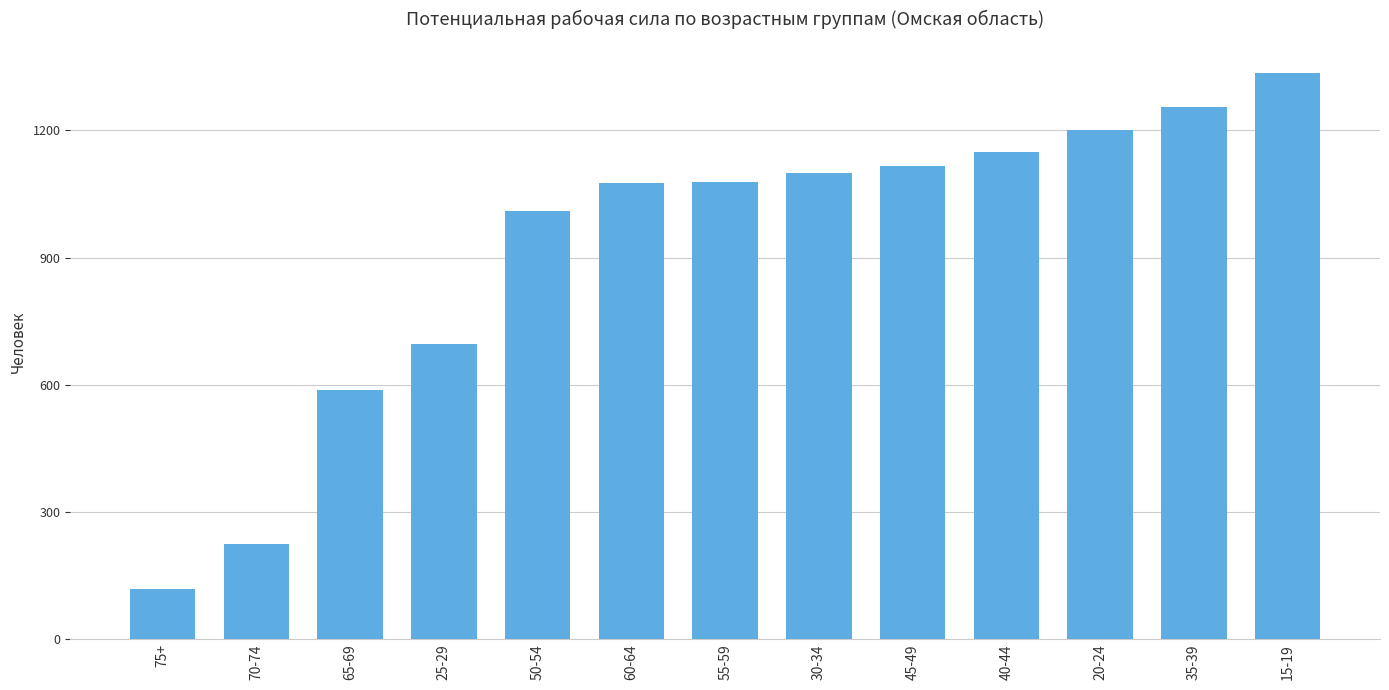

Are the bars grouped side by side (vs. stacked)?

No